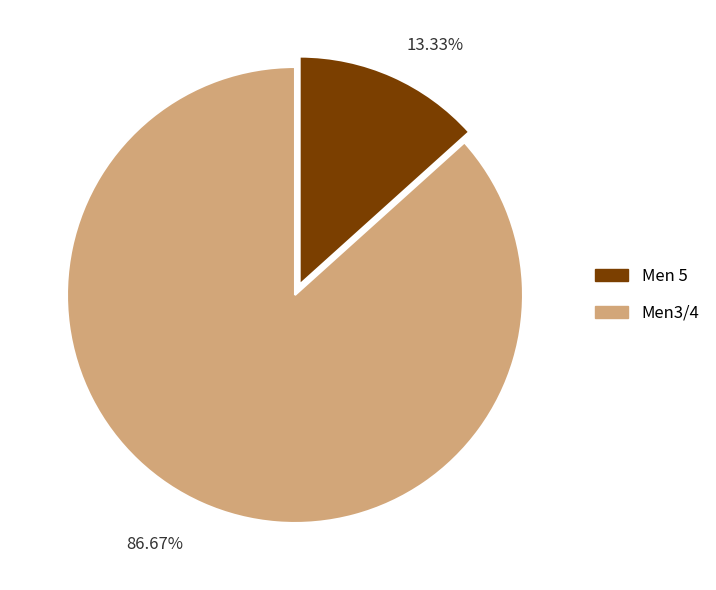

Which category has the smallest portion of the pie?

Men 5